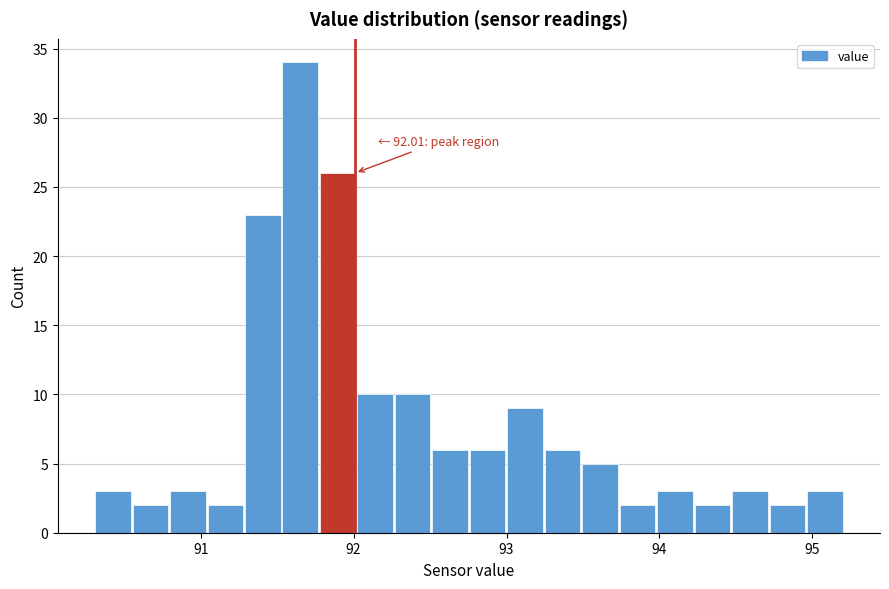

Read against the x-axis, roughly where is the centre of the tallest bar?

91.7